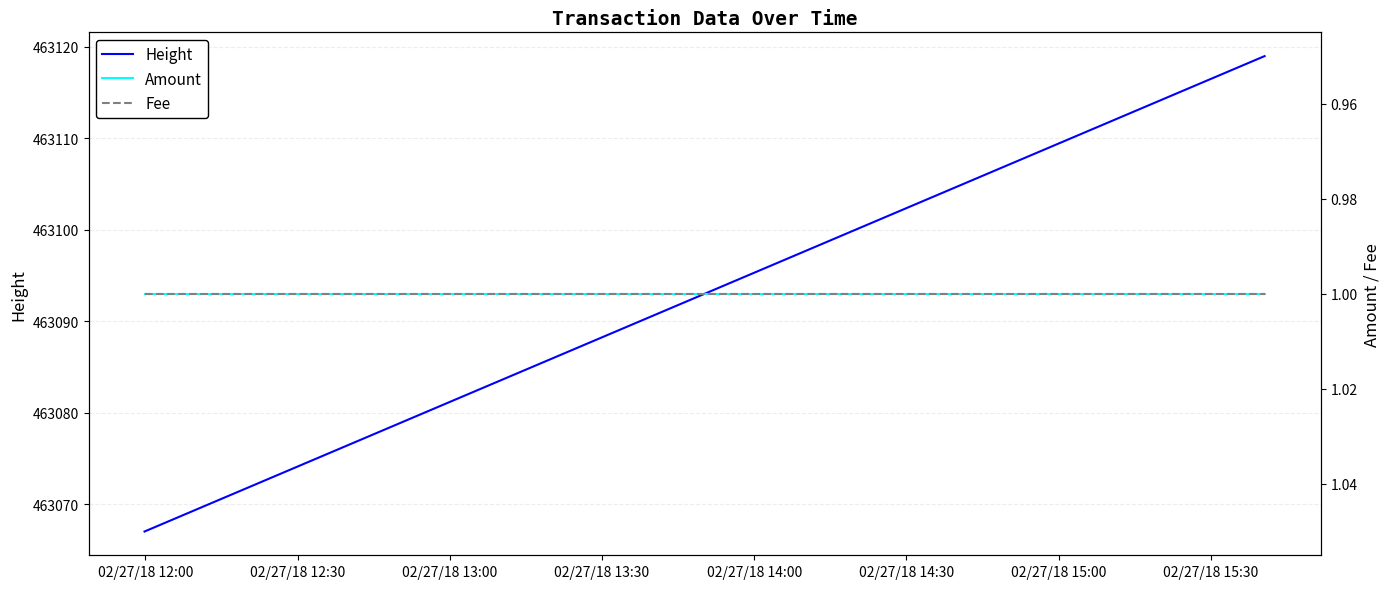

What are all the series names shown in the legend?

Height, Amount, Fee